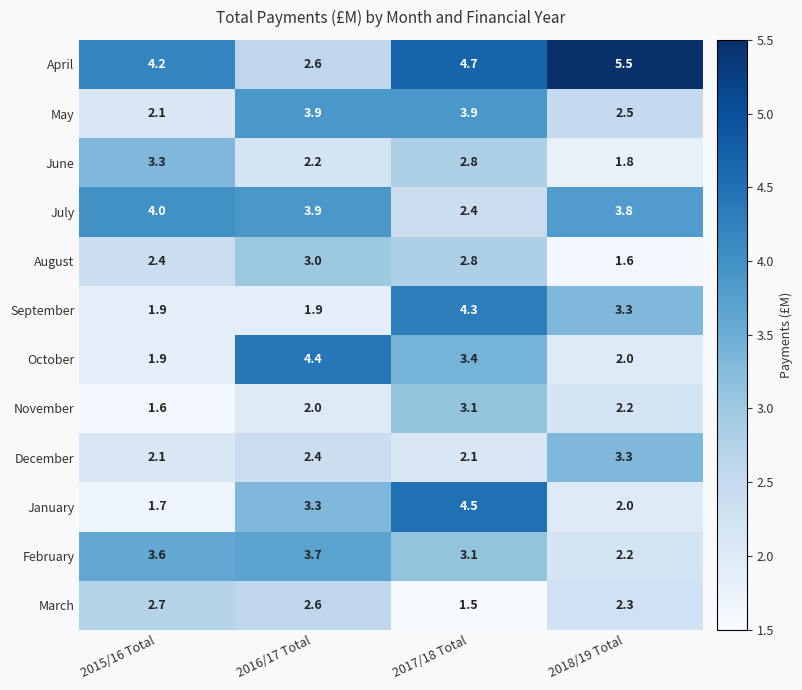

At which label is July closest to 3?

2017/18 Total